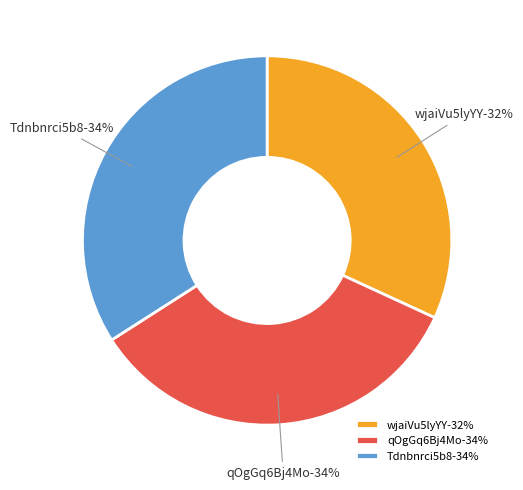

How many segments does this pie chart have?

3